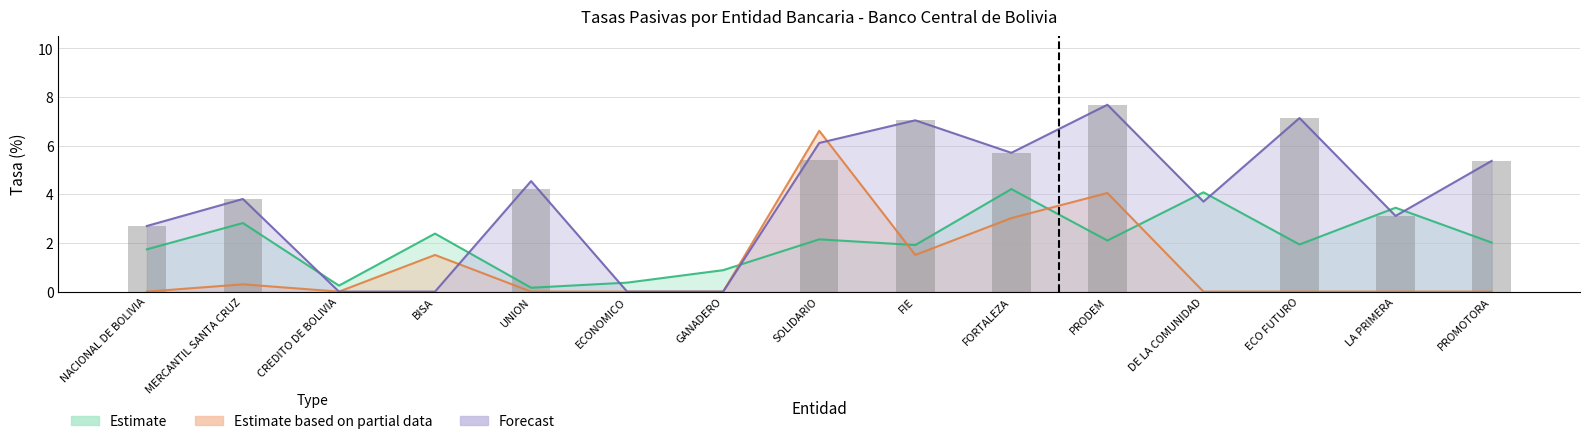

What is the difference between the highest and lowest values at PRODEM?

5.6